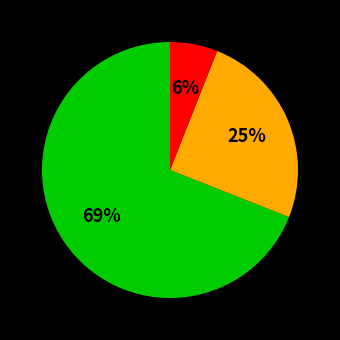

Is there a majority slice in this chart?

Yes